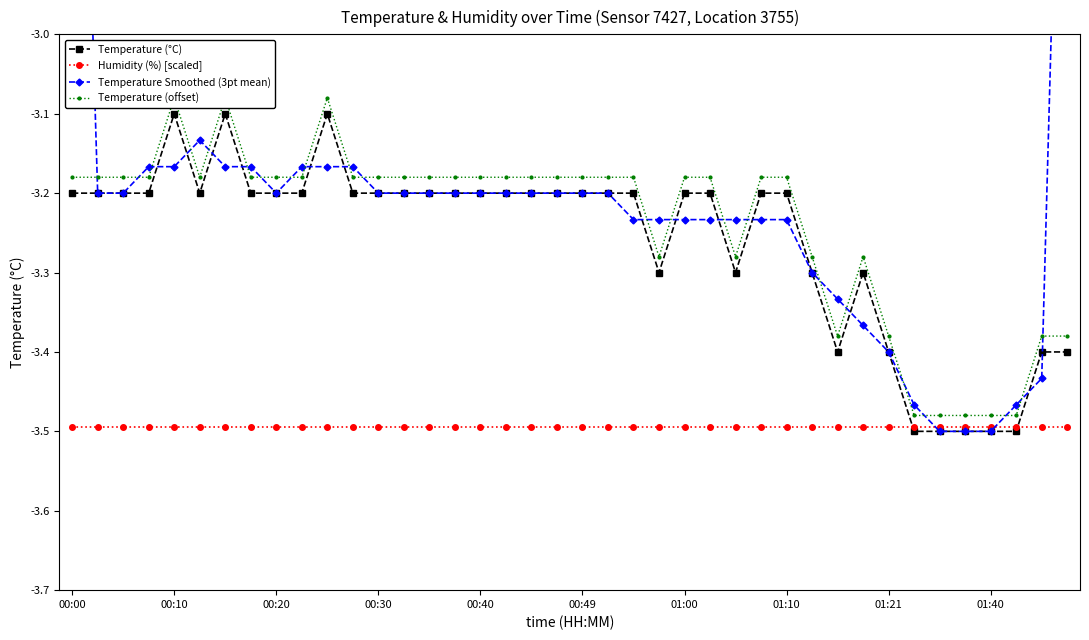

What is the difference between the maximum and minimum values in the Temperature Smoothed (3pt mean) series?

1.4